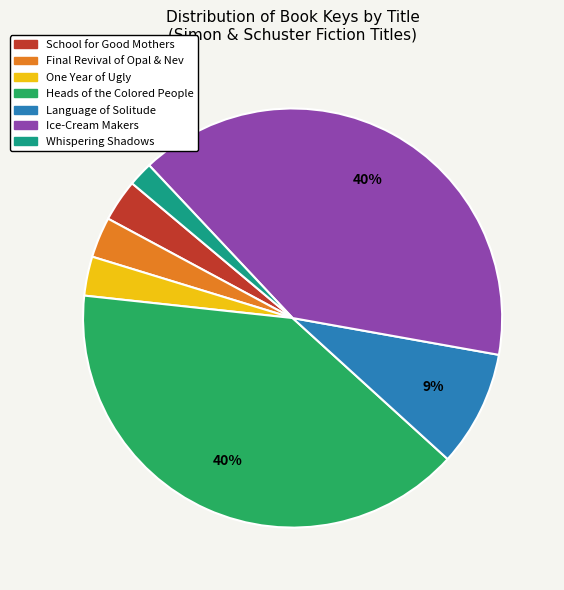

How many segments does this pie chart have?

7